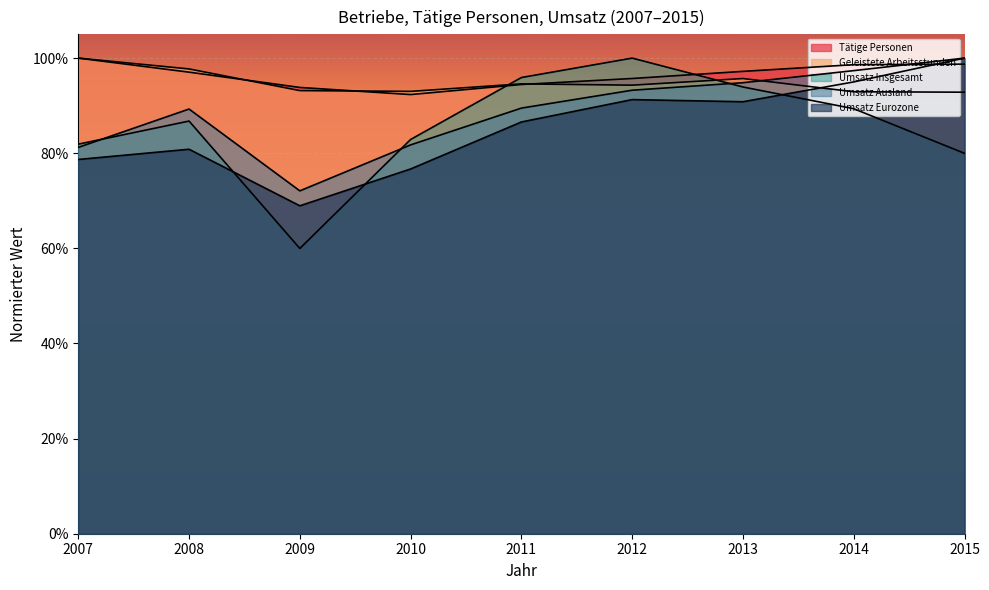

True or false: Umsatz Ausland and Umsatz Eurozone cross at least once.

False